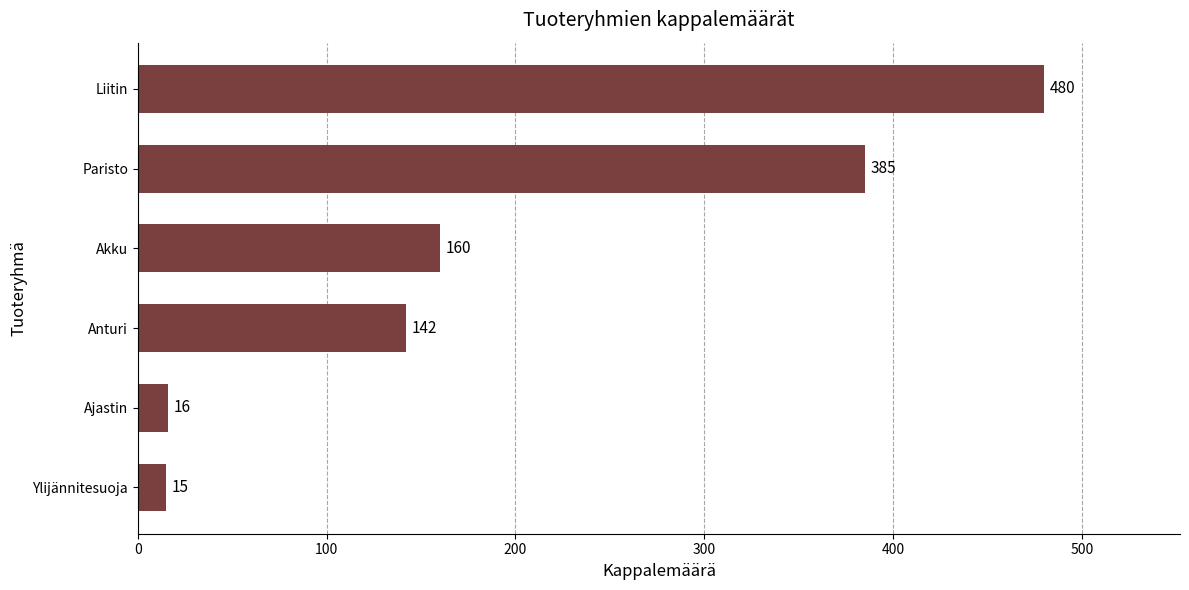

The value at Anturi is 93. True or false?

False